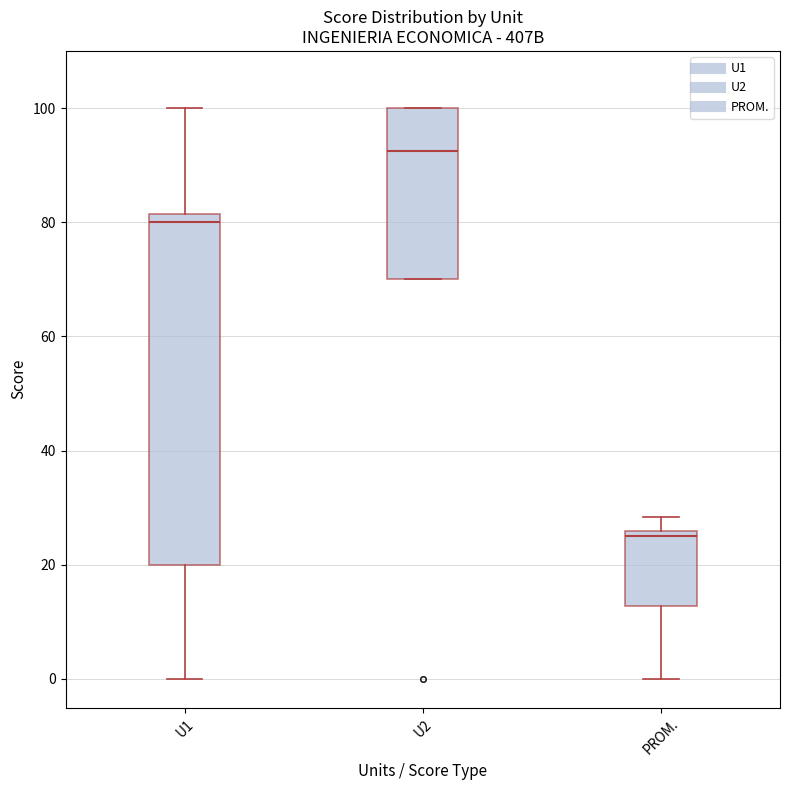

Which box's median line is the highest?

U2